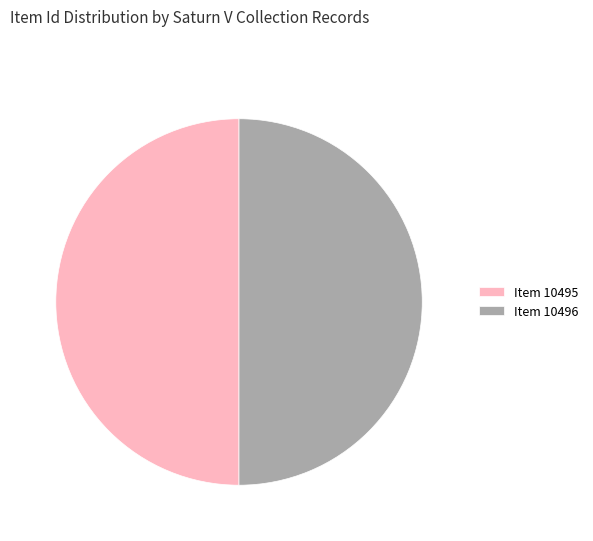

How many slices are in this pie chart?

2